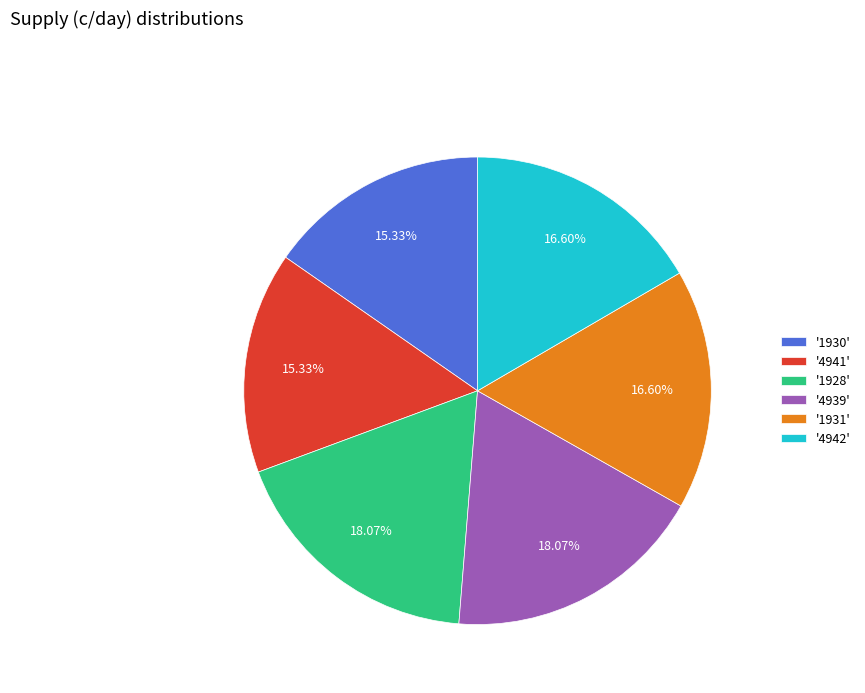

Do '4942' and '1928' together represent more than half of the pie?

No